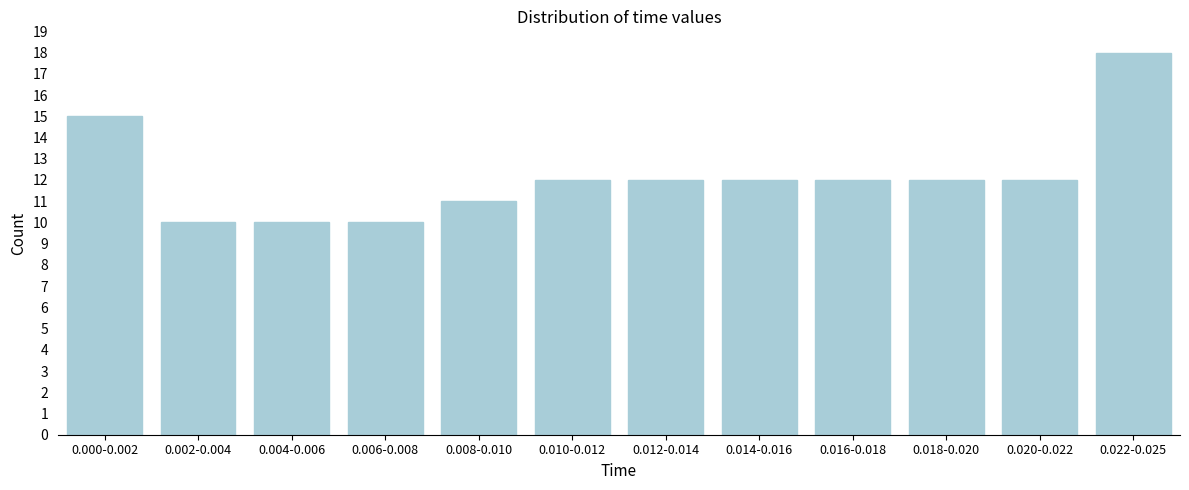

Reading left to right, what are all the values shown in this chart?

0.000-0.002=15	0.002-0.004=10	0.004-0.006=10	0.006-0.008=10	0.008-0.010=11	0.010-0.012=12	0.012-0.014=12	0.014-0.016=12	0.016-0.018=12	0.018-0.020=12	0.020-0.022=12	0.022-0.025=18